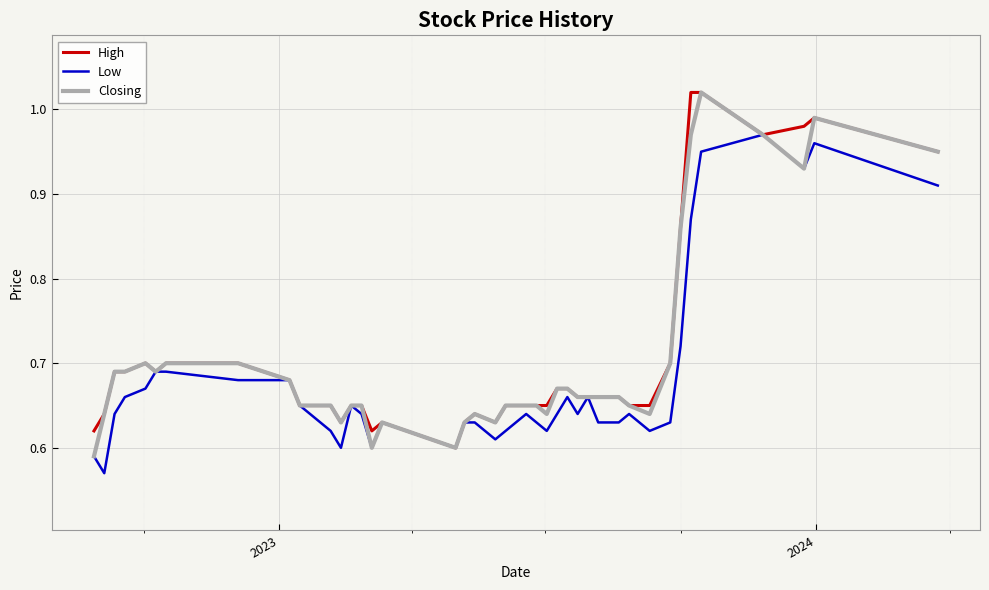

Reading left to right, what are all the values shown in this chart?

High: 0.6	0.6	0.7	0.7	0.7	0.7	0.7	0.7	0.7	0.7	0.7	0.6	0.7	0.7	0.6	0.6	0.6	0.6	0.6	0.6	0.7	0.7	0.7	0.7	0.7	0.7	0.7	0.7	0.7	0.7	0.7	0.7	0.7	0.9	1.0	1.0	1.0	1.0	1.0	0.9
Low: 0.6	0.6	0.6	0.7	0.7	0.7	0.7	0.7	0.7	0.7	0.6	0.6	0.7	0.6	0.6	0.6	0.6	0.6	0.6	0.6	0.6	0.6	0.6	0.6	0.6	0.7	0.6	0.7	0.6	0.6	0.6	0.6	0.6	0.7	0.9	0.9	1.0	0.9	1.0	0.9
Closing: 0.6	0.6	0.7	0.7	0.7	0.7	0.7	0.7	0.7	0.7	0.7	0.6	0.7	0.7	0.6	0.6	0.6	0.6	0.6	0.6	0.7	0.7	0.7	0.6	0.7	0.7	0.7	0.7	0.7	0.7	0.7	0.6	0.7	0.9	1.0	1.0	1.0	0.9	1.0	0.9